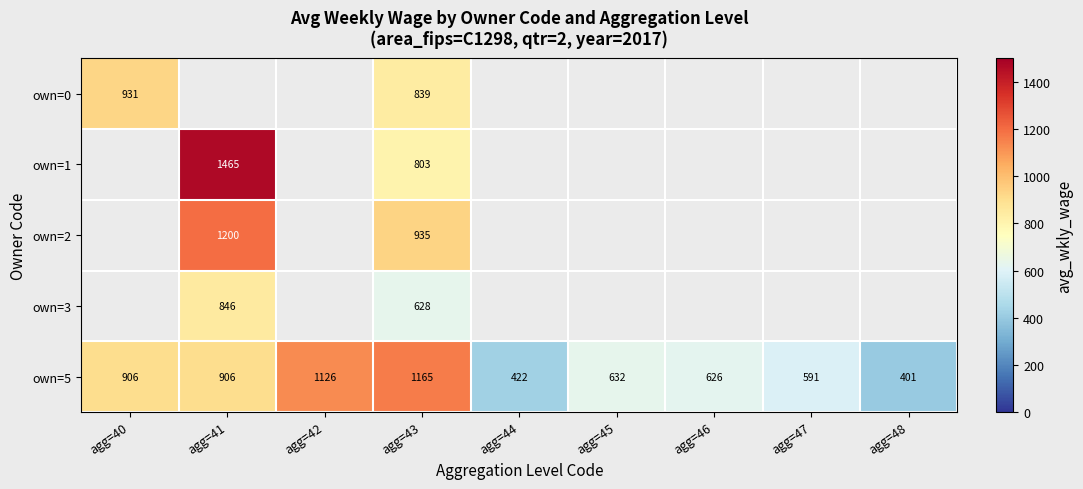

The own=0 series shows 839 at agg=43. True or false?

True